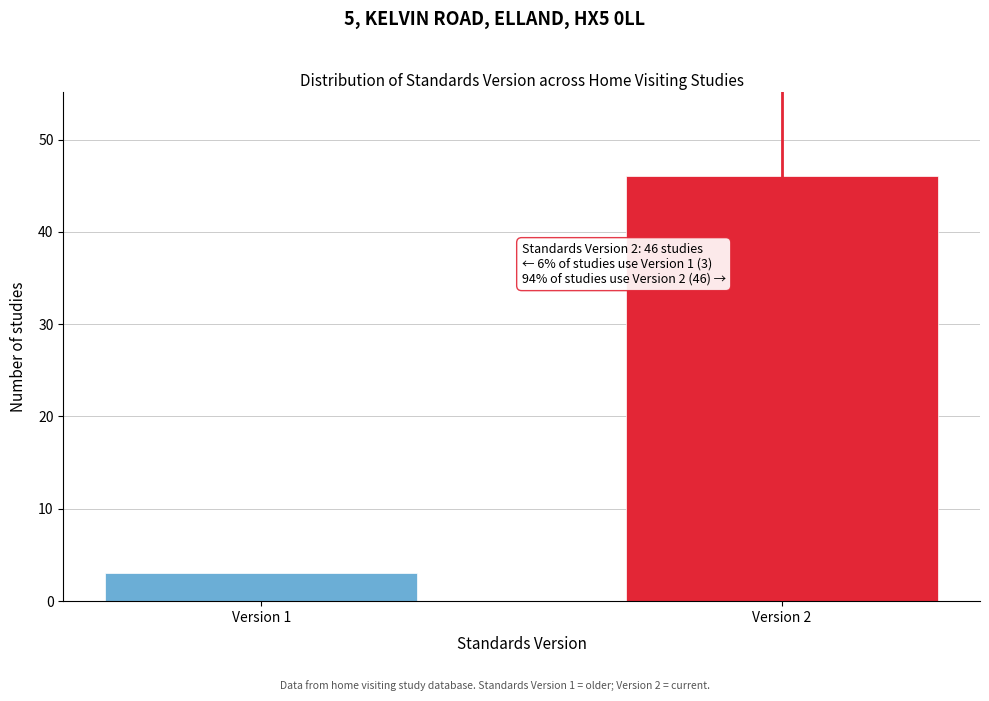

Reading left to right, transcribe all the data shown in this chart.

Version 1=3	Version 2=46